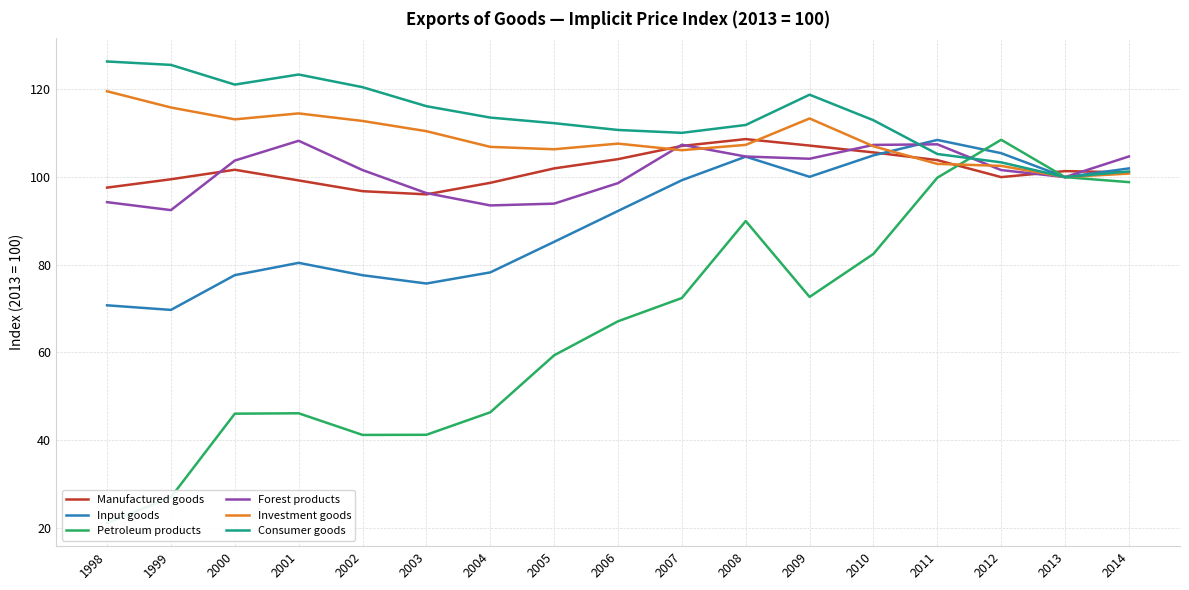

At how many categories does at least one series exceed 110?

13